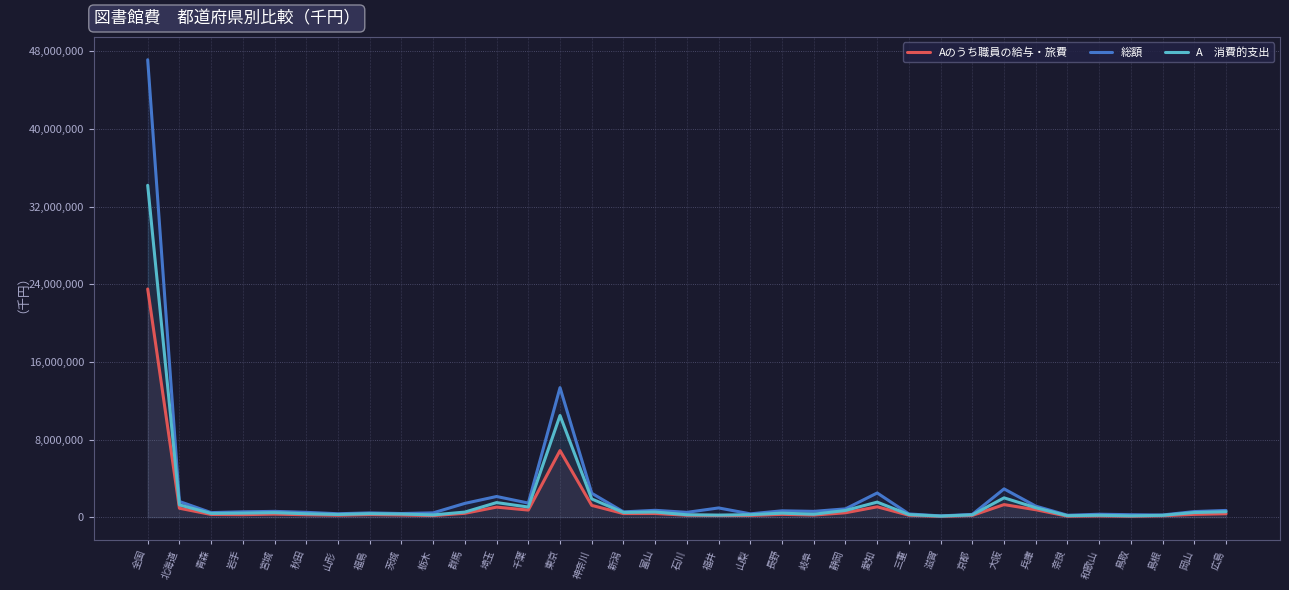

Where is the first local maximum for A　消費的支出?

宮城